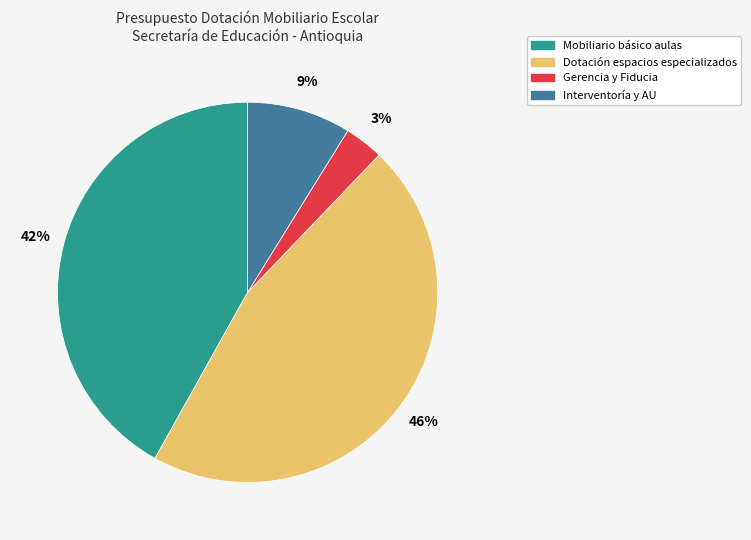

To the nearest percent, what is the difference between the largest and smallest slice percentages?

43%